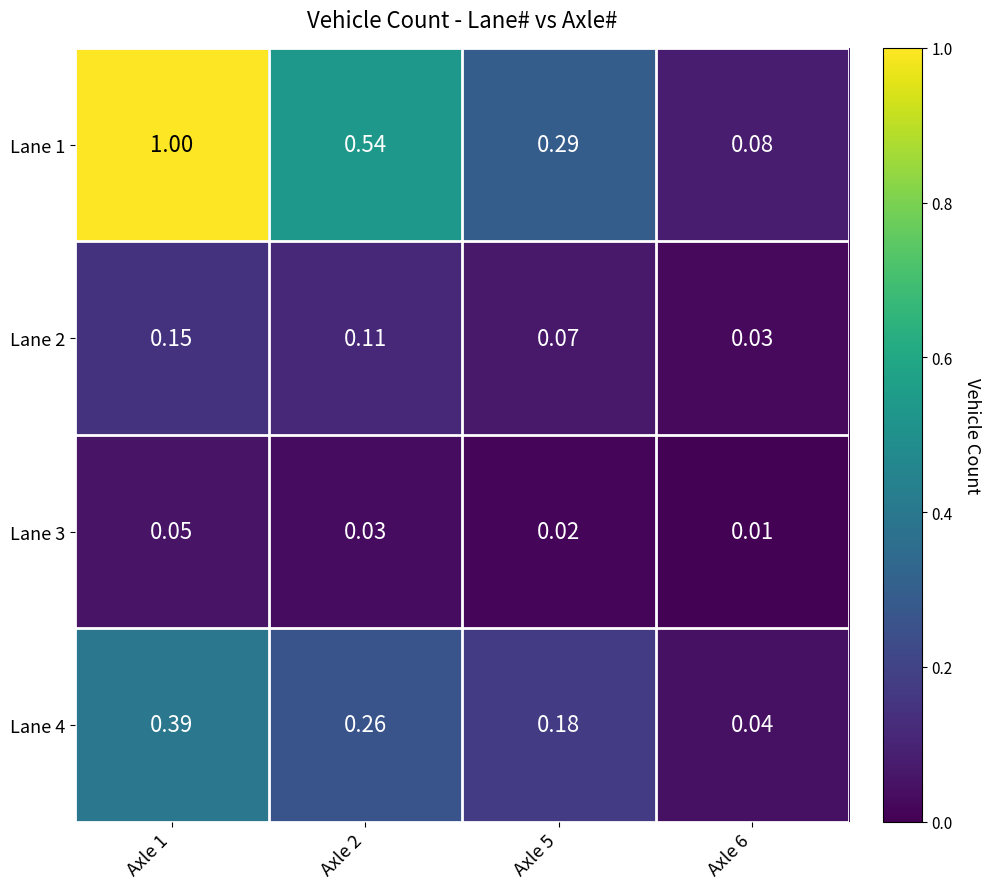

What is the total value across all series at Axle 1?

1.6